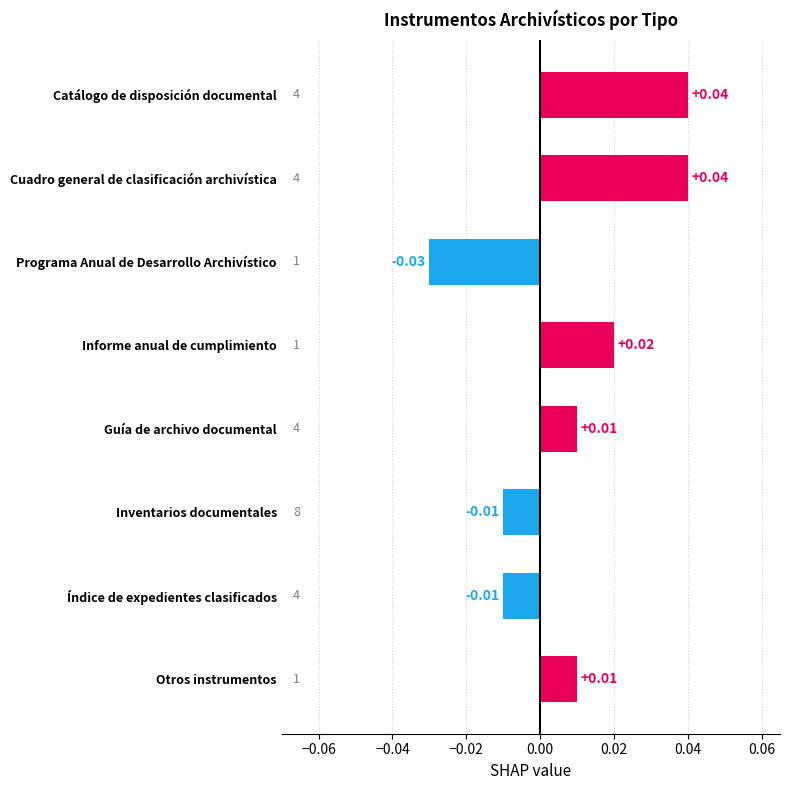

Which category has the lowest value across all series?

Programa Anual de Desarrollo Archivístico